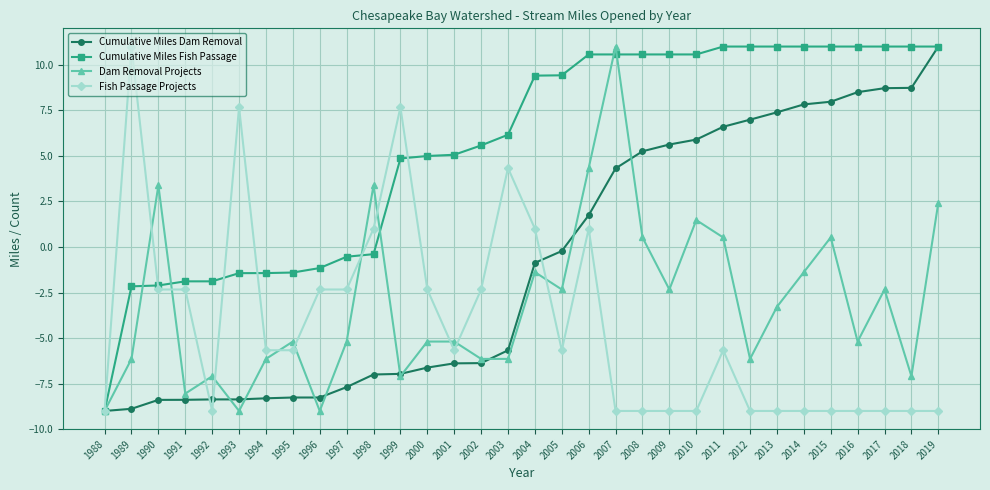

How many series are shown in this chart?

4